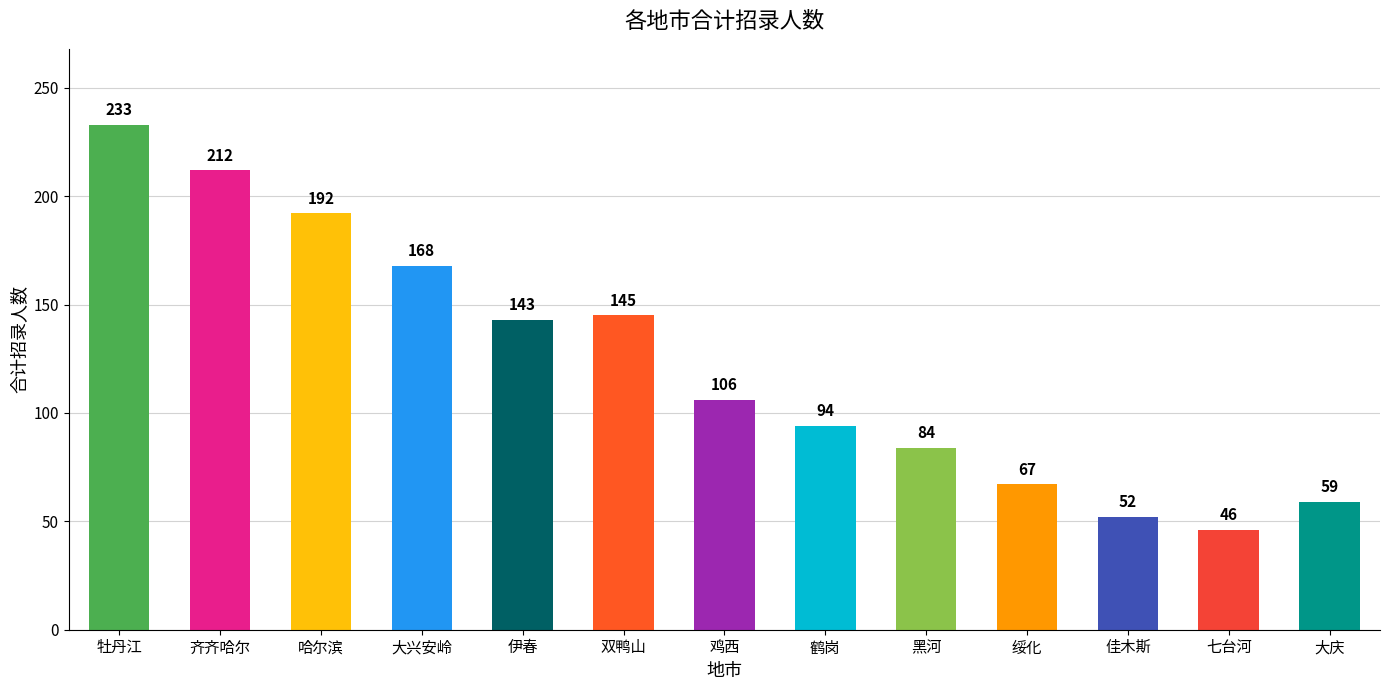

Reading right to left, extract all data points from this chart.

大庆=59	七台河=46	佳木斯=52	绥化=67	黑河=84	鹤岗=94	鸡西=106	双鸭山=145	伊春=143	大兴安岭=168	哈尔滨=192	齐齐哈尔=212	牡丹江=233